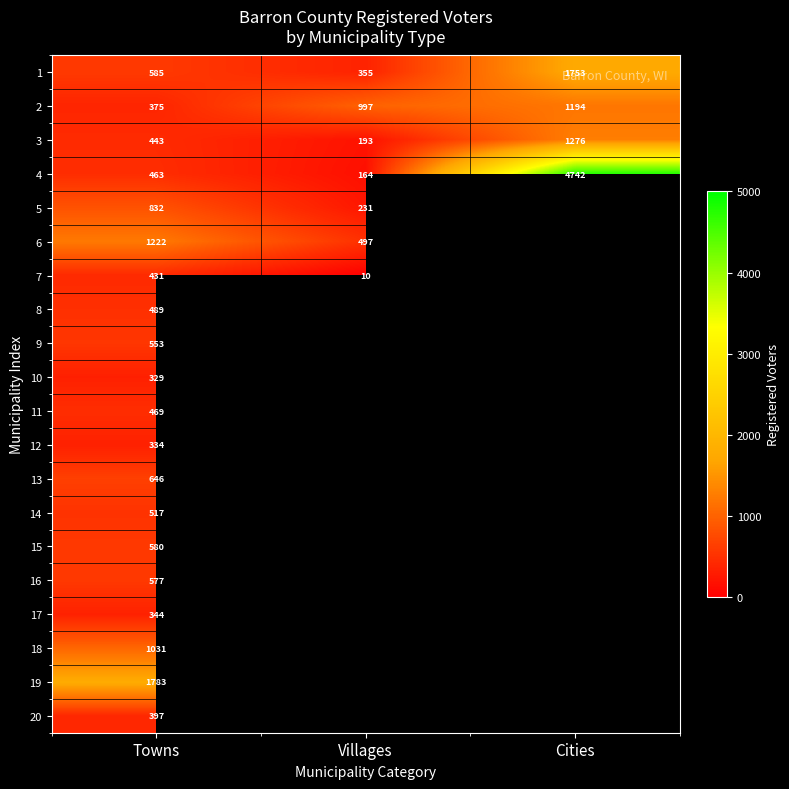

What is the total value across all series at Towns?

12400